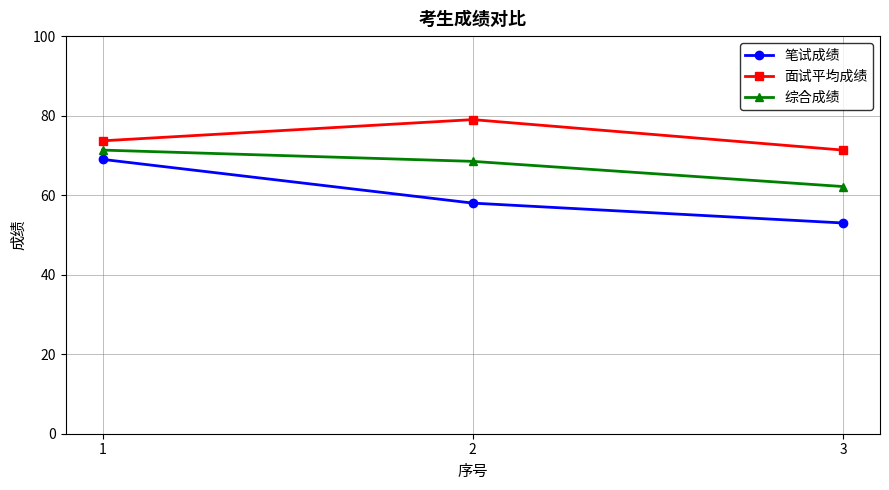

The value of 笔试成绩 at 3 is 53.0. True or false?

True